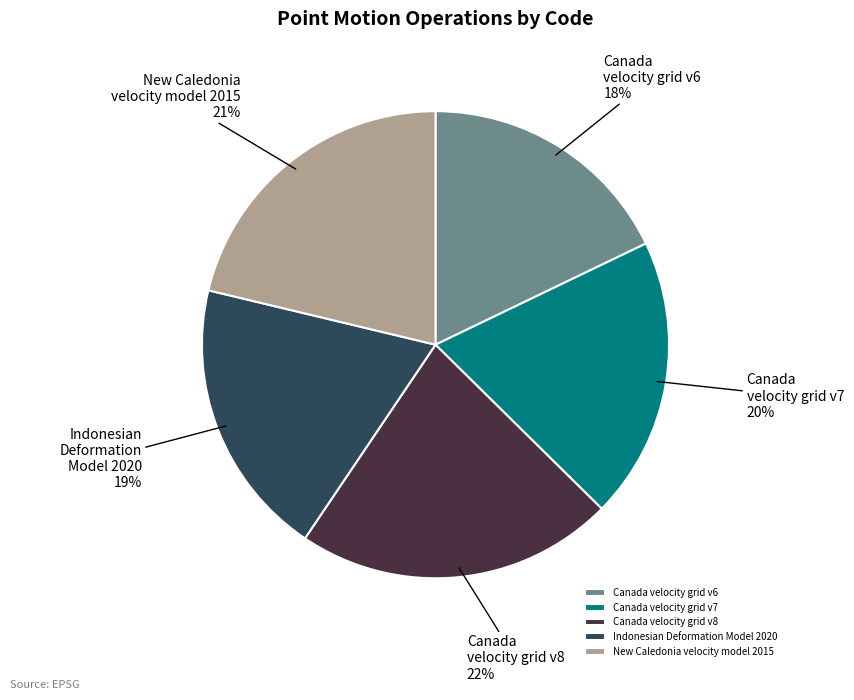

Which slice is the smallest?

Canada velocity grid v6